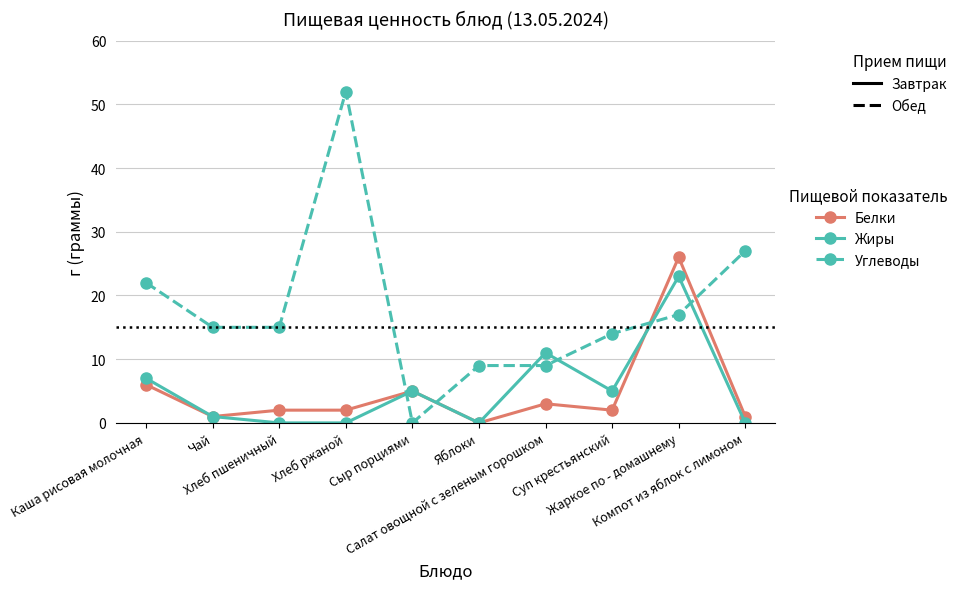

True or false: Углеводы has a value of -24 at Сыр порциями.

False